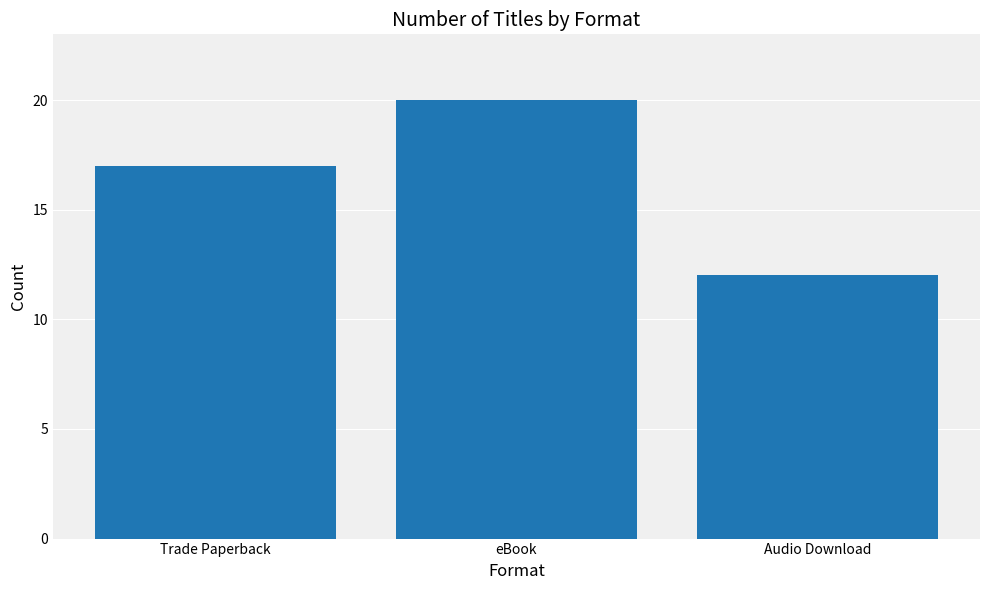

Count the number of categories in the chart.

3